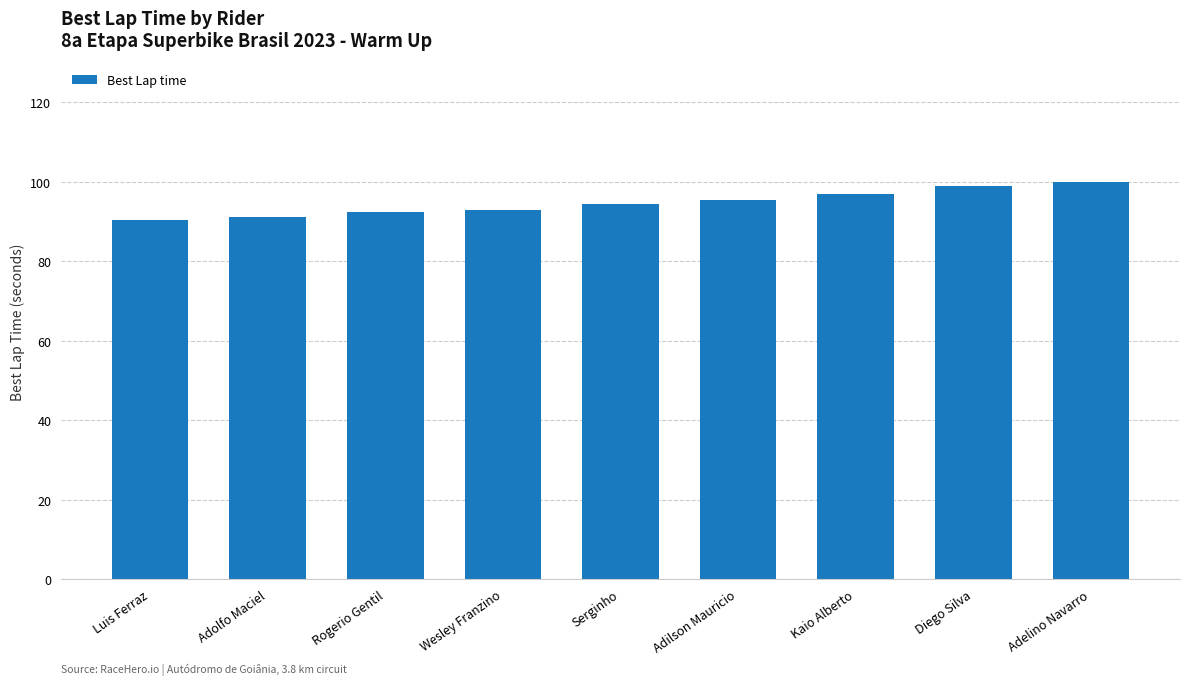

Which has a higher value, Serginho or Rogerio Gentil?

Serginho